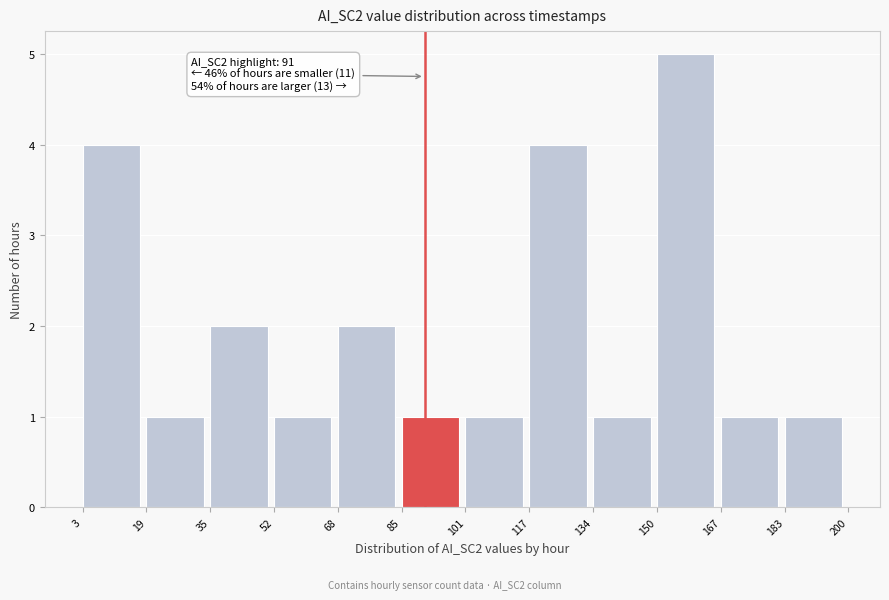

Over which range of the x-axis is the bar tallest?

150 to 167